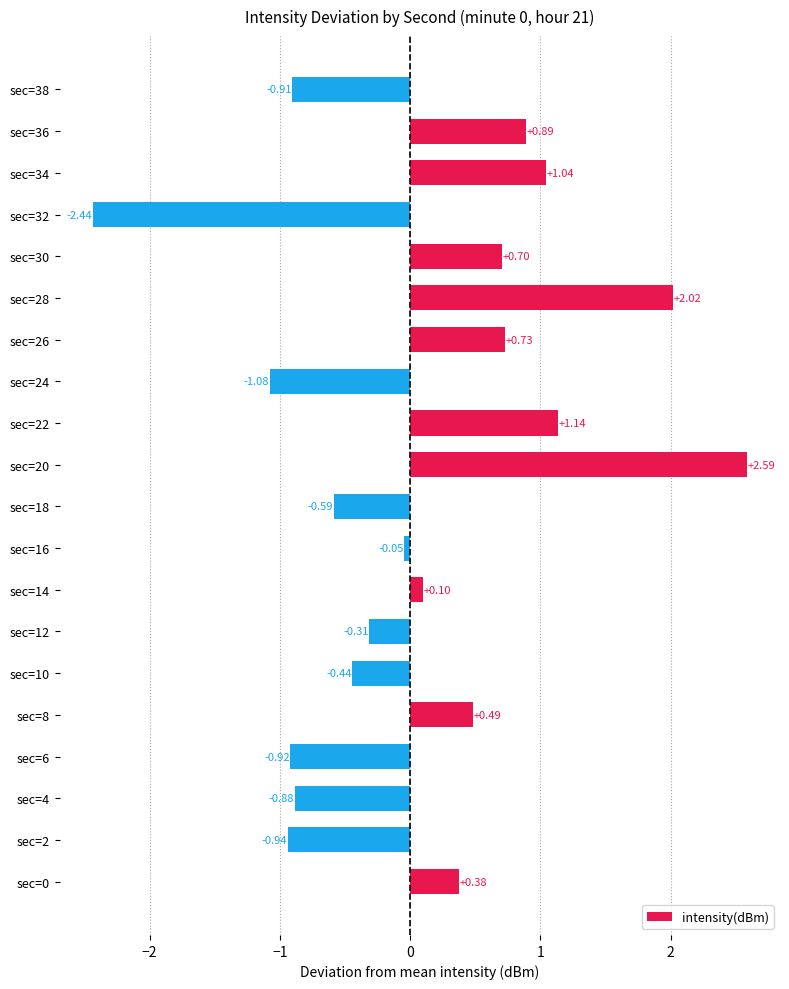

Count the number of data series in this chart.

1